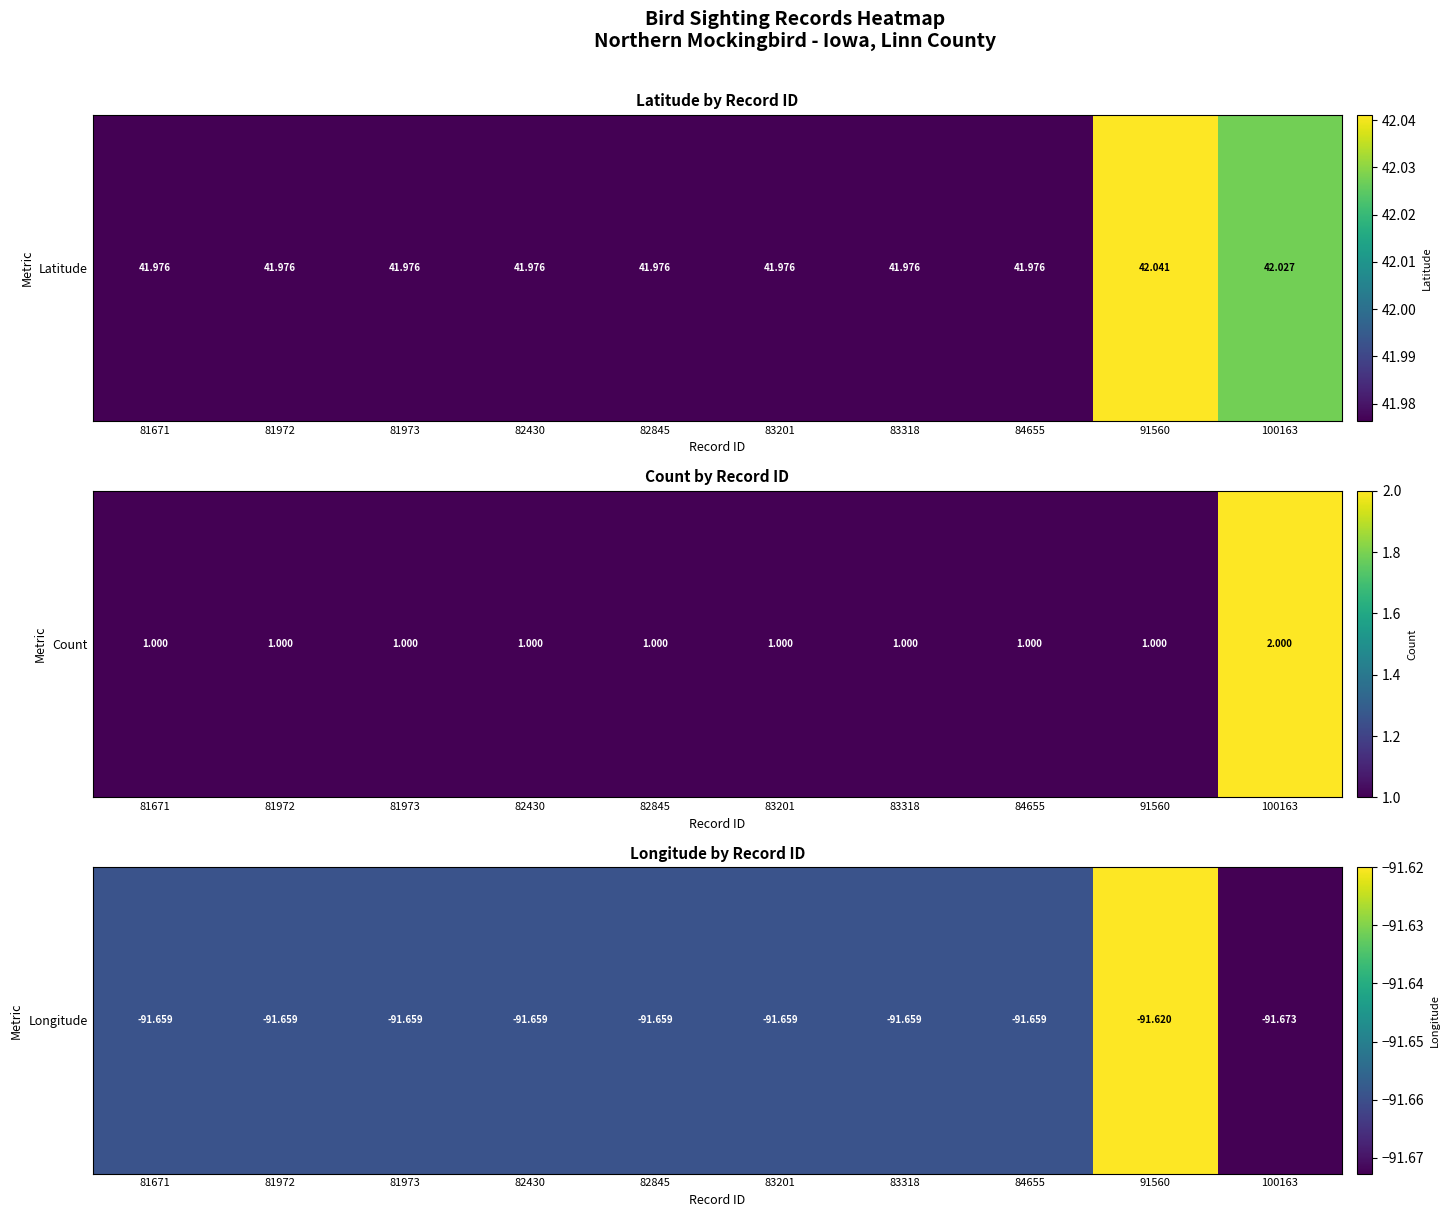

What is the sum of the values at 81973 and 82430?

-183.3